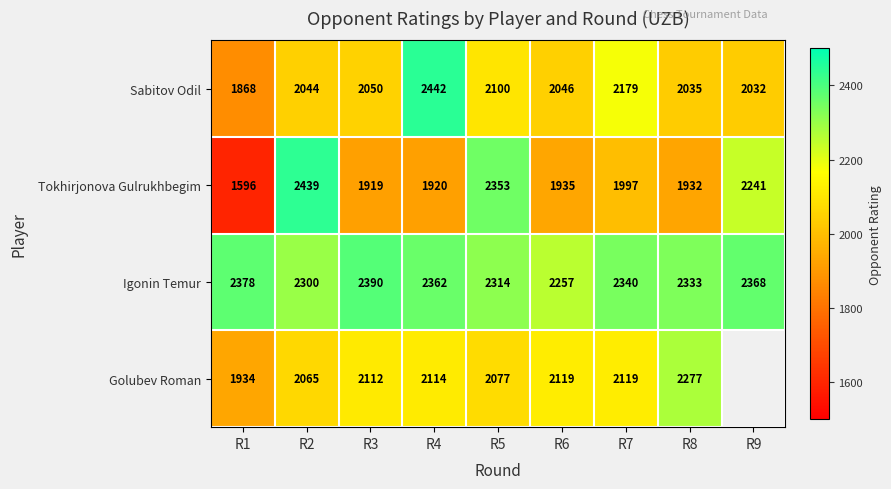

The Tokhirjonova Gulrukhbegim series shows 4233.4 at R2. True or false?

False